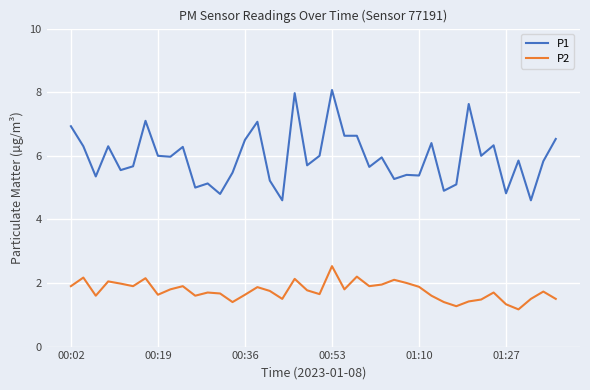

True or false: P1 and P2 cross at least once.

False